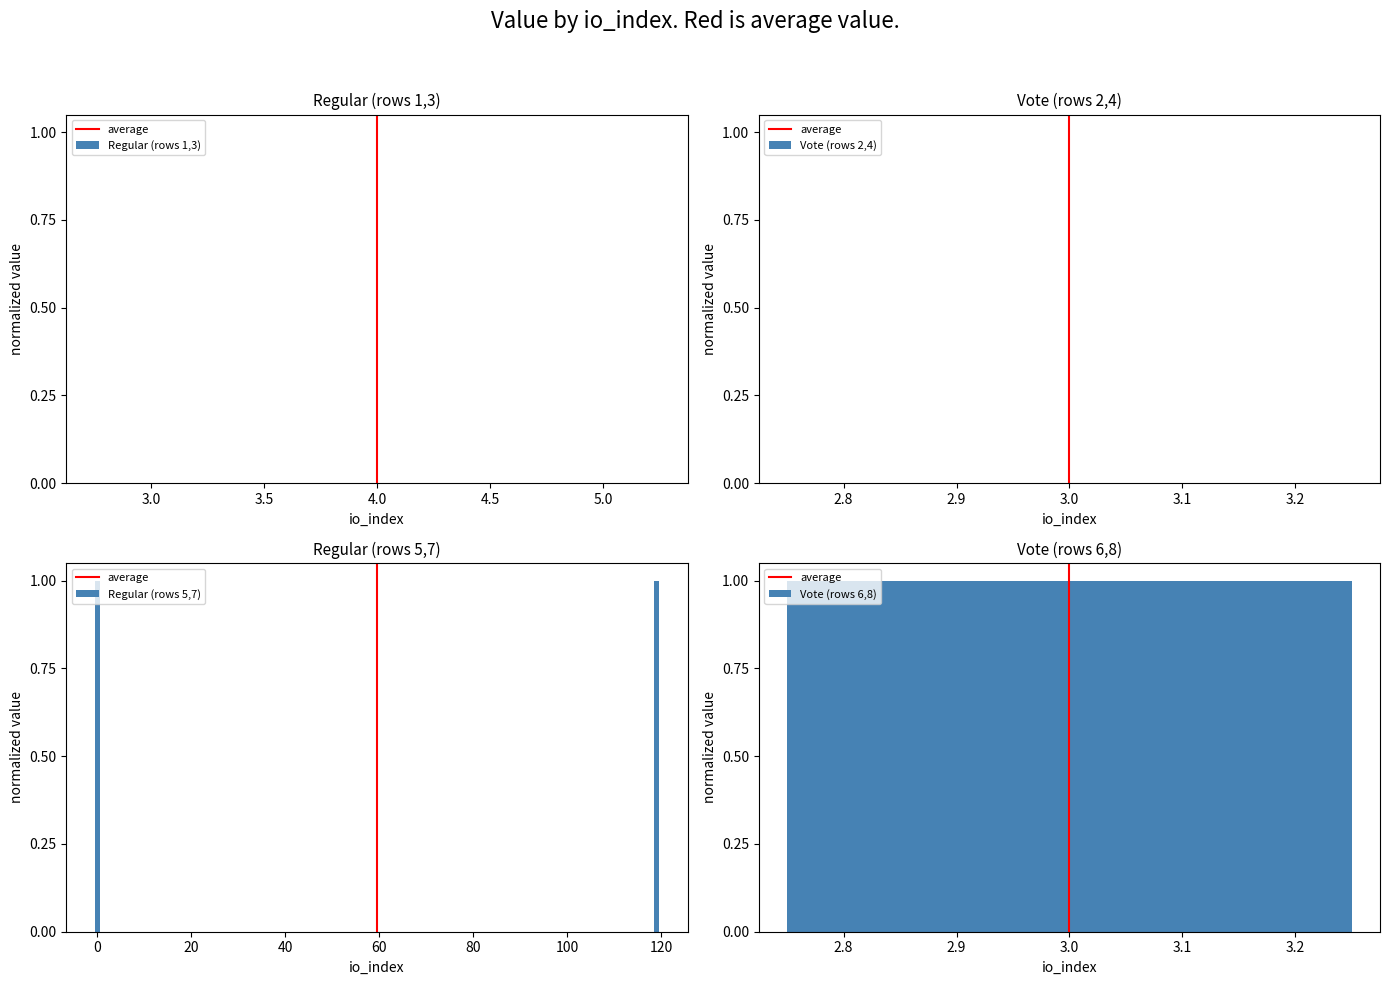

What are all the series names shown in the legend?

average, Regular (rows 1,3), Vote (rows 2,4), Regular (rows 5,7), Vote (rows 6,8)